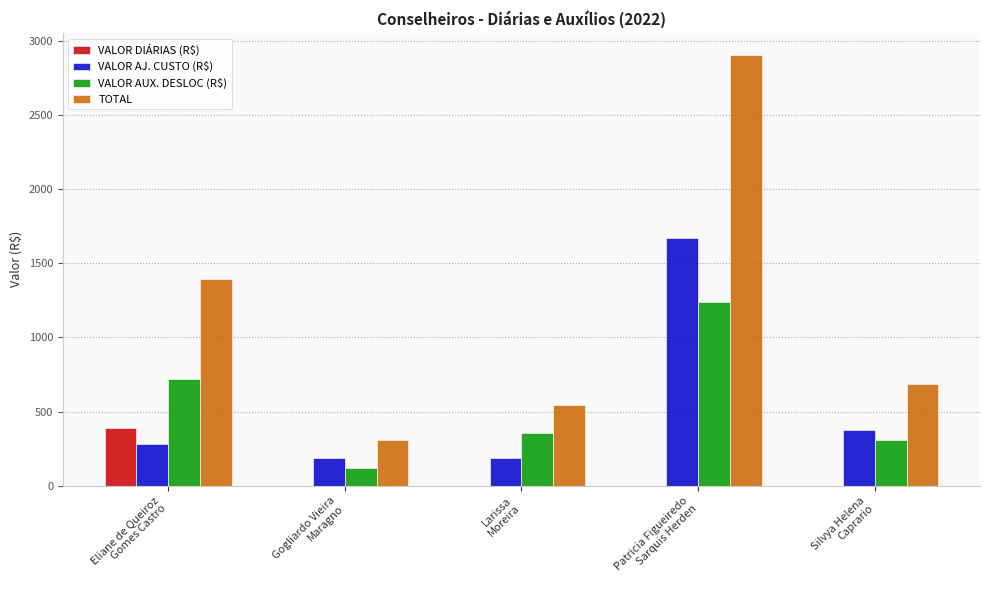

True or false: VALOR DIÁRIAS (R$) has a value of 0.0 at Patricia Figueiredo
Sarquis Herden.

True